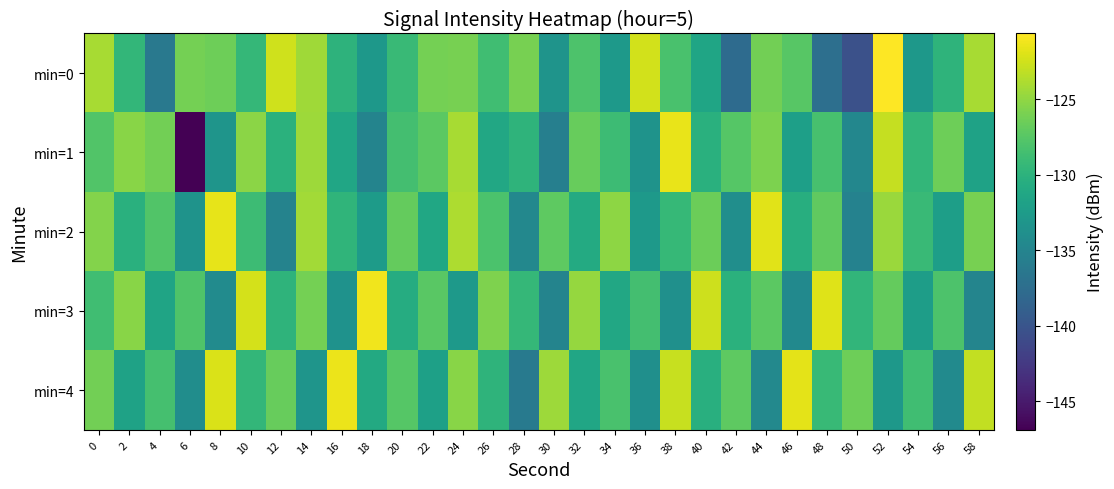

Between 28 and 38, which is larger?

28